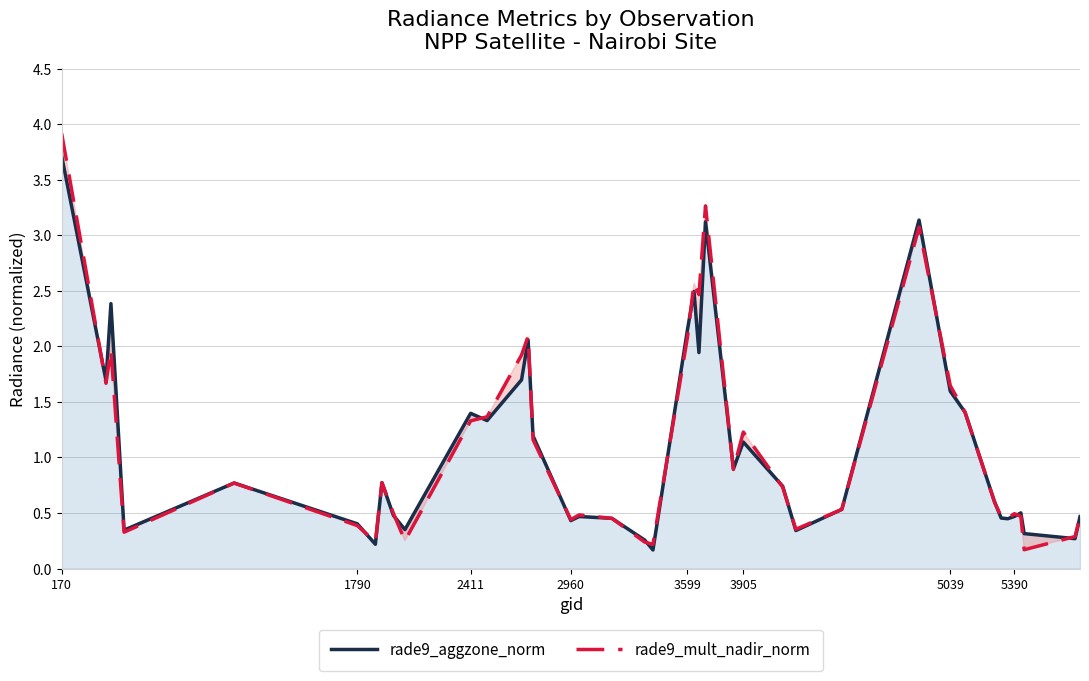

List the series in order of their peak value, highest first.

rade9_mult_nadir_norm, rade9_aggzone_norm